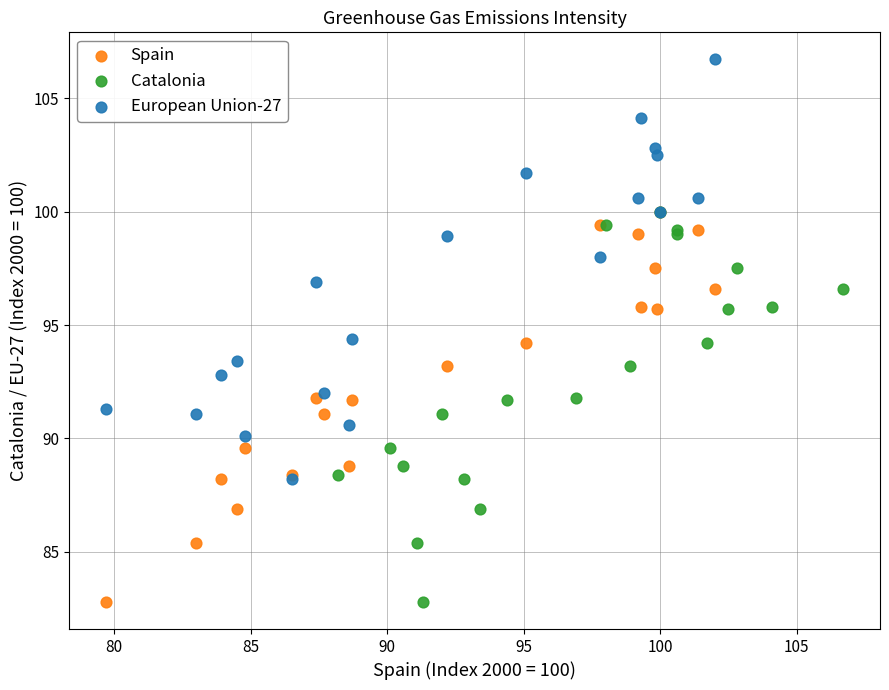

Which series has the widest spread of Y values?

European Union-27